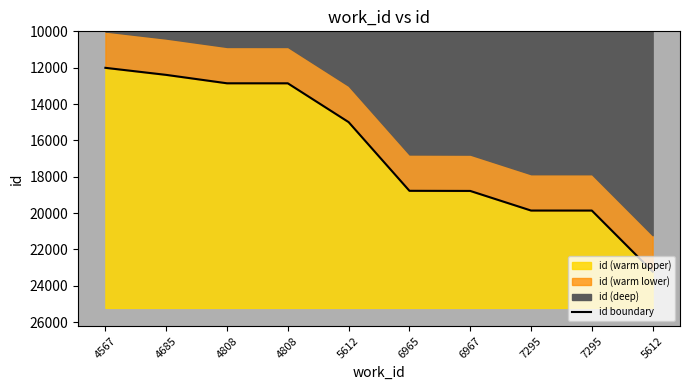

How many categories are shown in the chart?

10